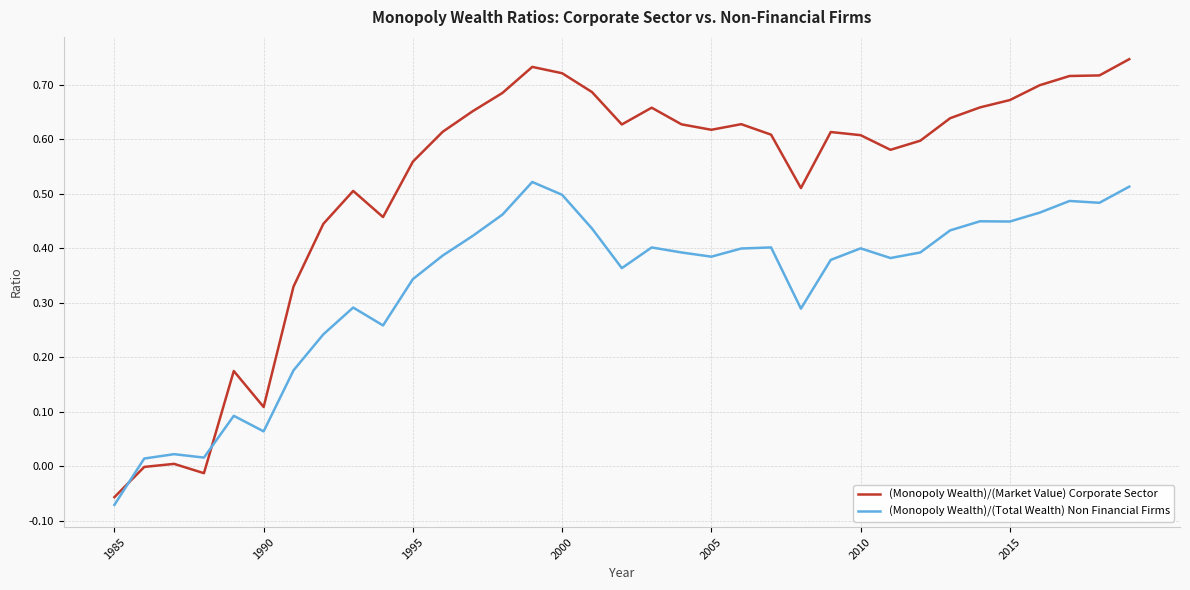

How many values in the (Monopoly Wealth)/(Total Wealth) Non Financial Firms series exceed 0?

34